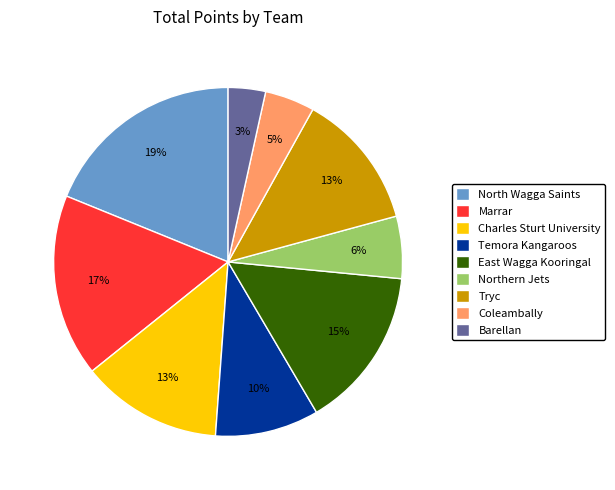

To the nearest percent, what is the difference between the Charles Sturt University and North Wagga Saints slice percentages?

6%